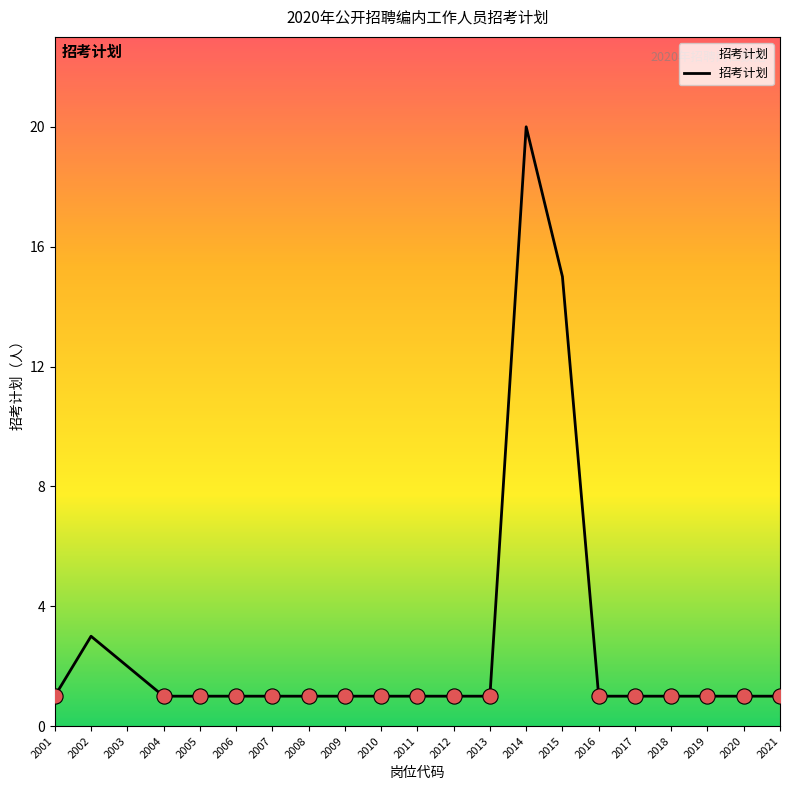

What is the ratio of the value at 2006 to the value at 2017?

1.0